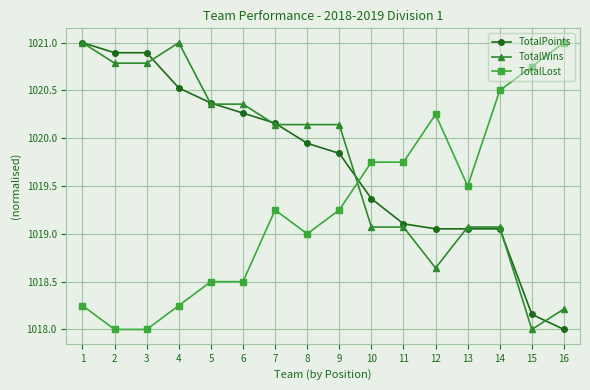

What is the average value of the TotalWins series?

1019.7